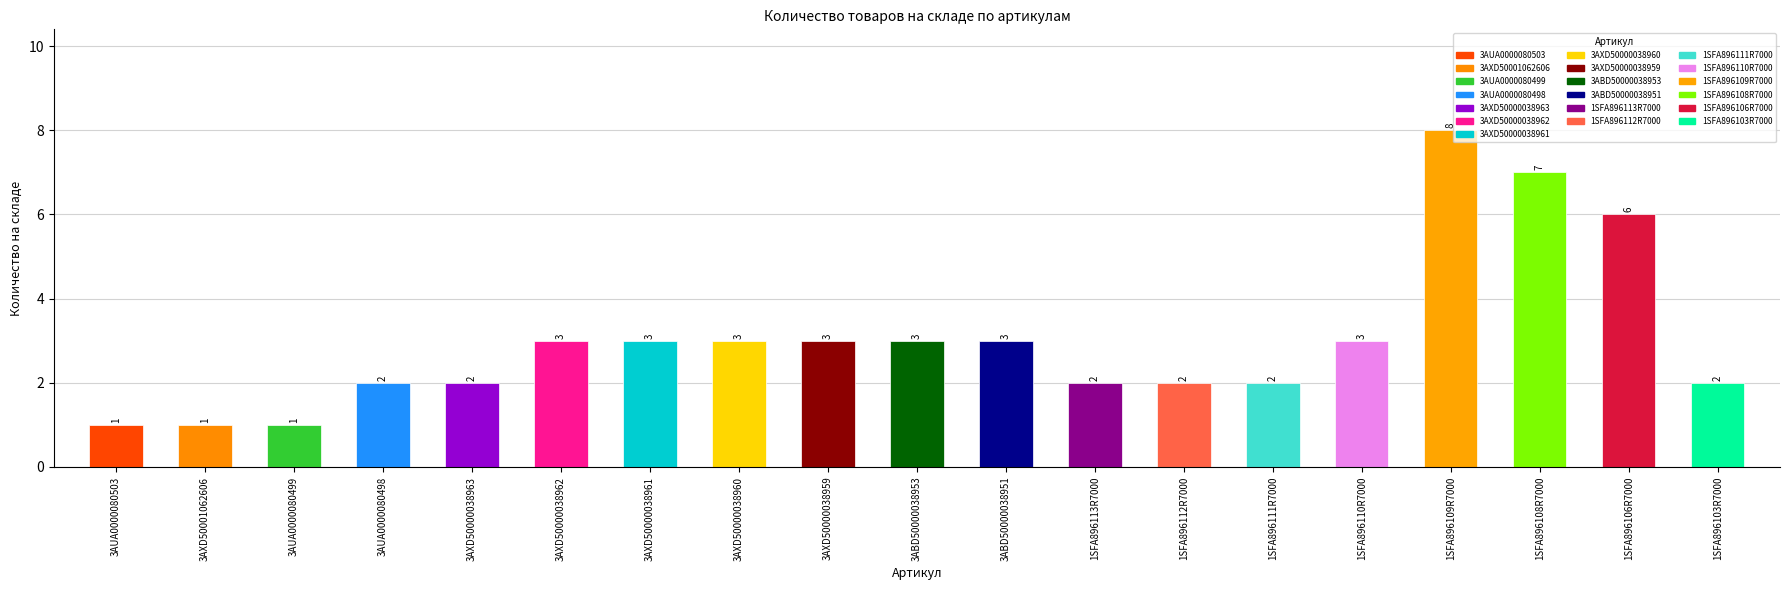

What is the change in value from 3AXD50000038959 to 1SFA896111R7000?

-1